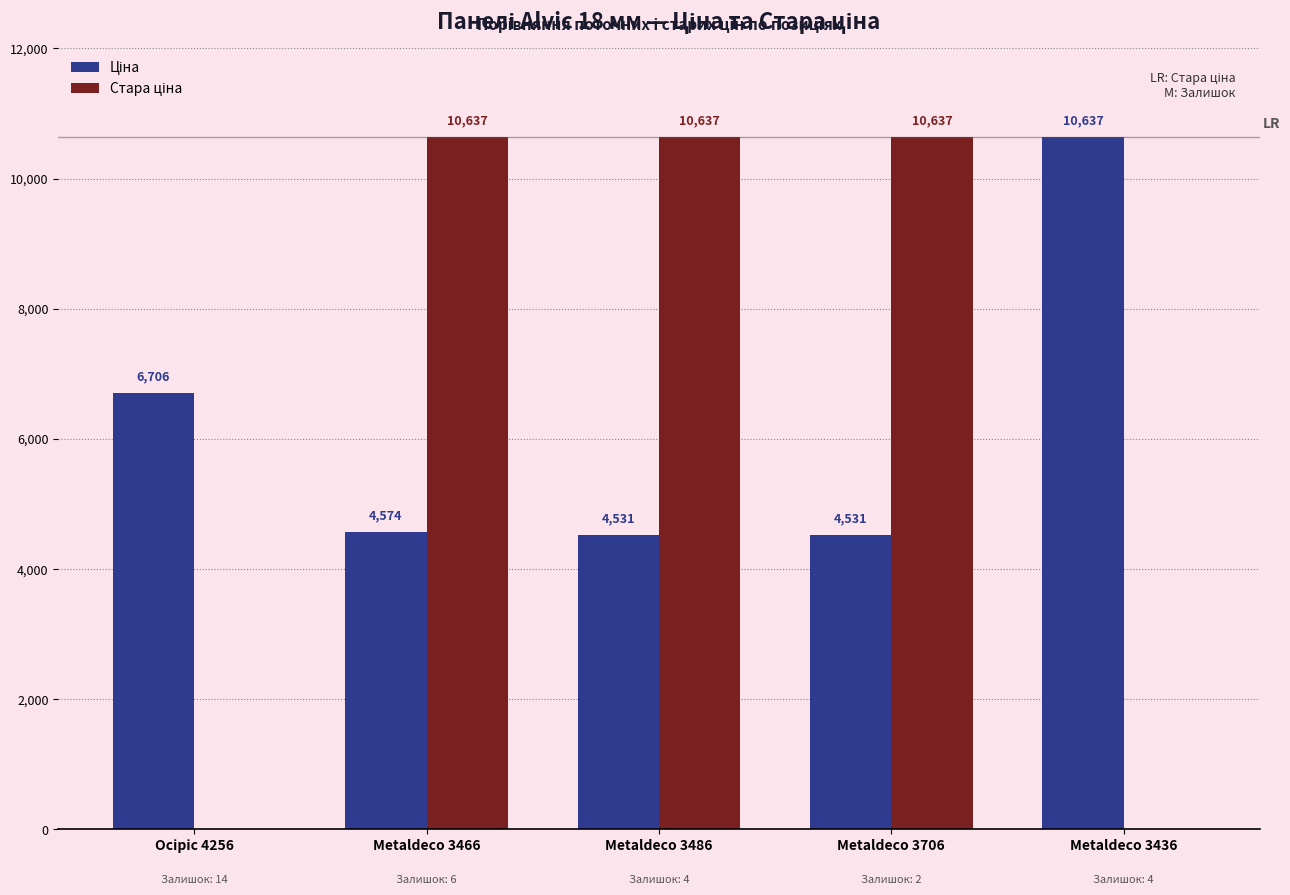

At which category is the sum across all series the highest?

Metaldeco 3466